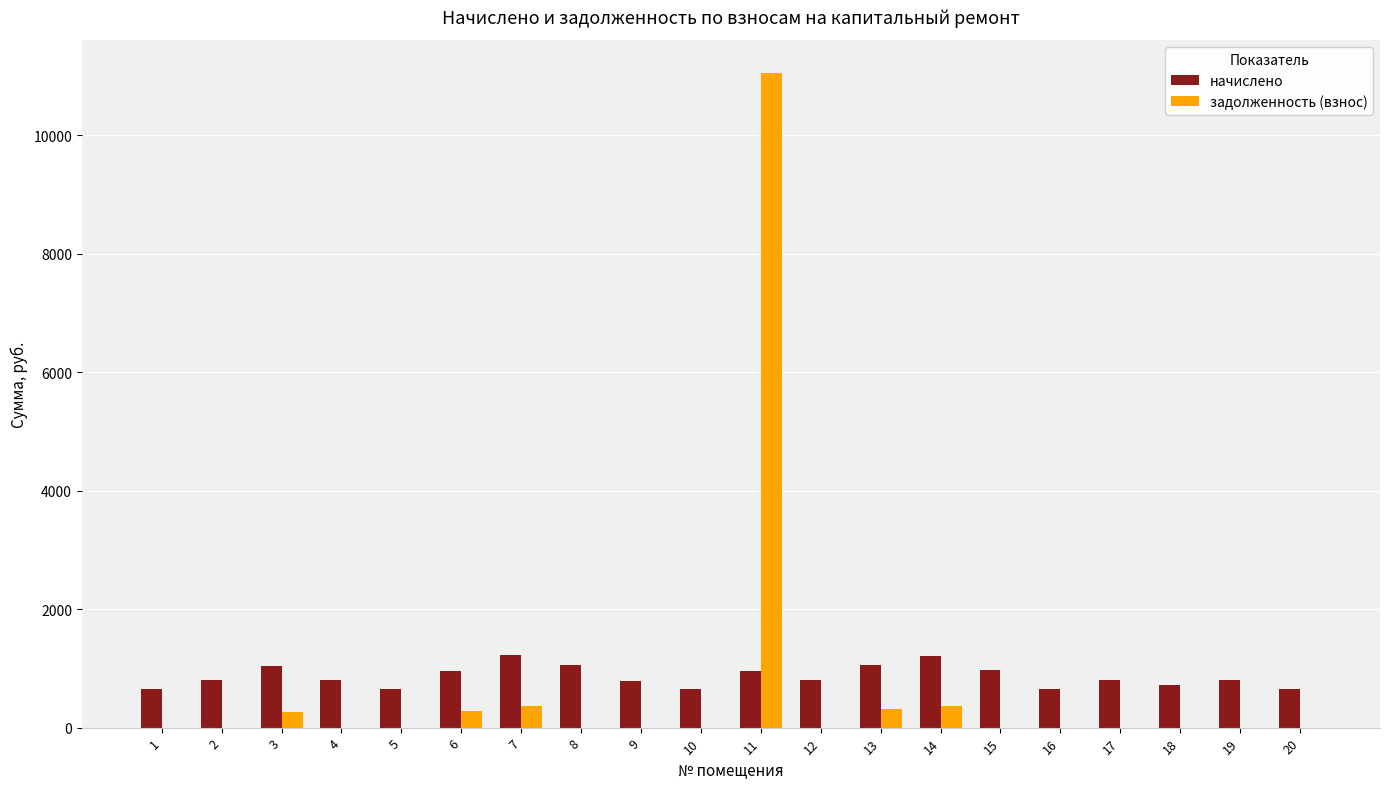

At which category is the sum across all series the highest?

11